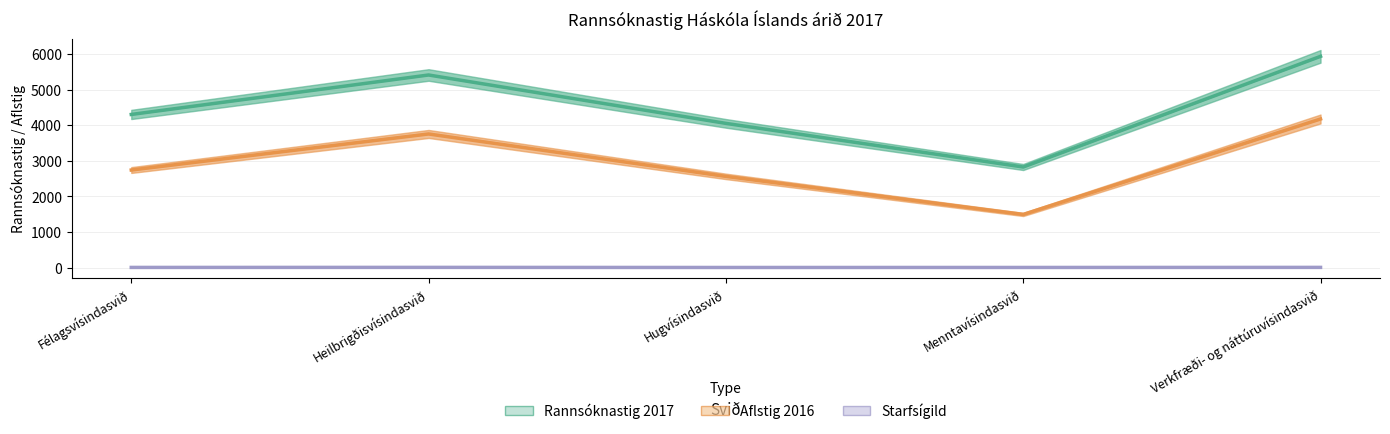

How many values in the Starfsígild series exceed 6?

3